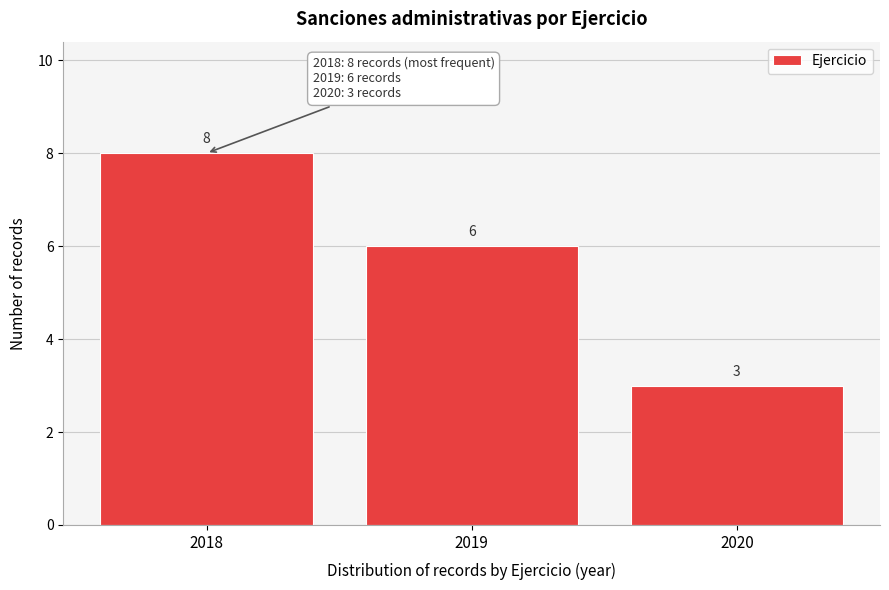

Reading left to right, list all the values displayed in this chart.

2018=8	2019=6	2020=3